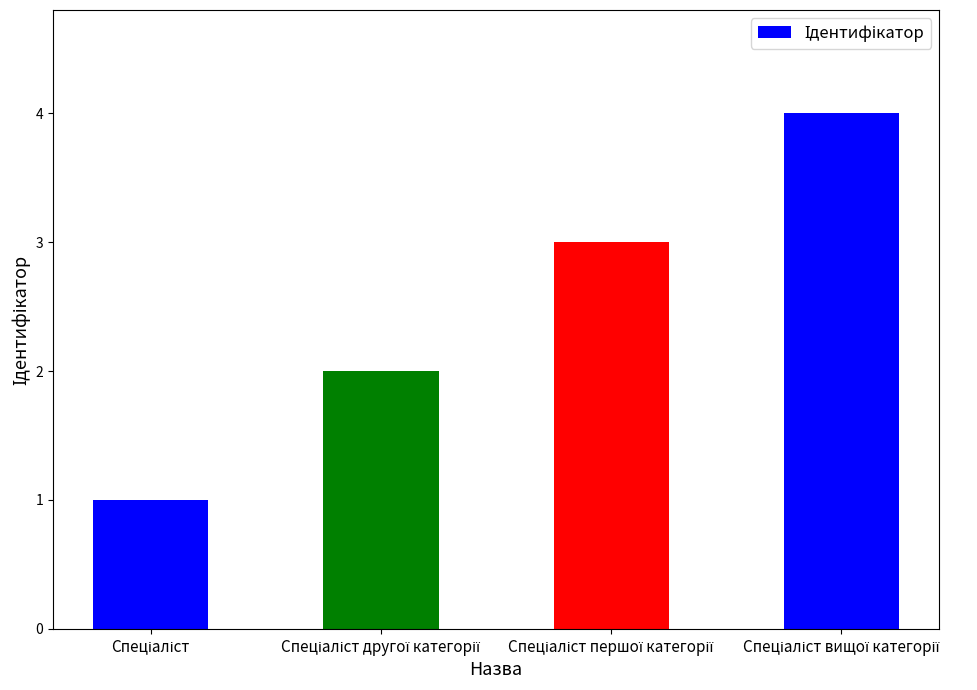

Are the bars grouped side by side (vs. stacked)?

No